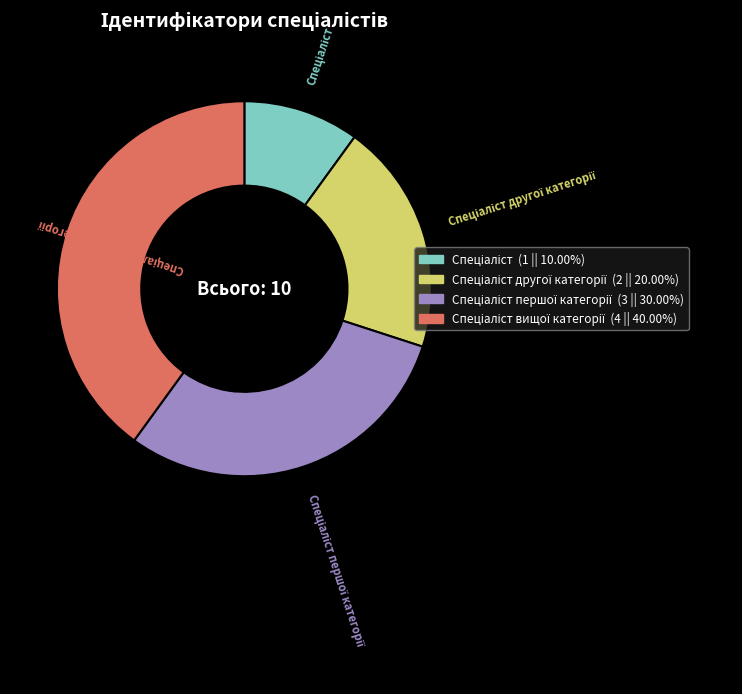

Is there a majority slice in this chart?

No